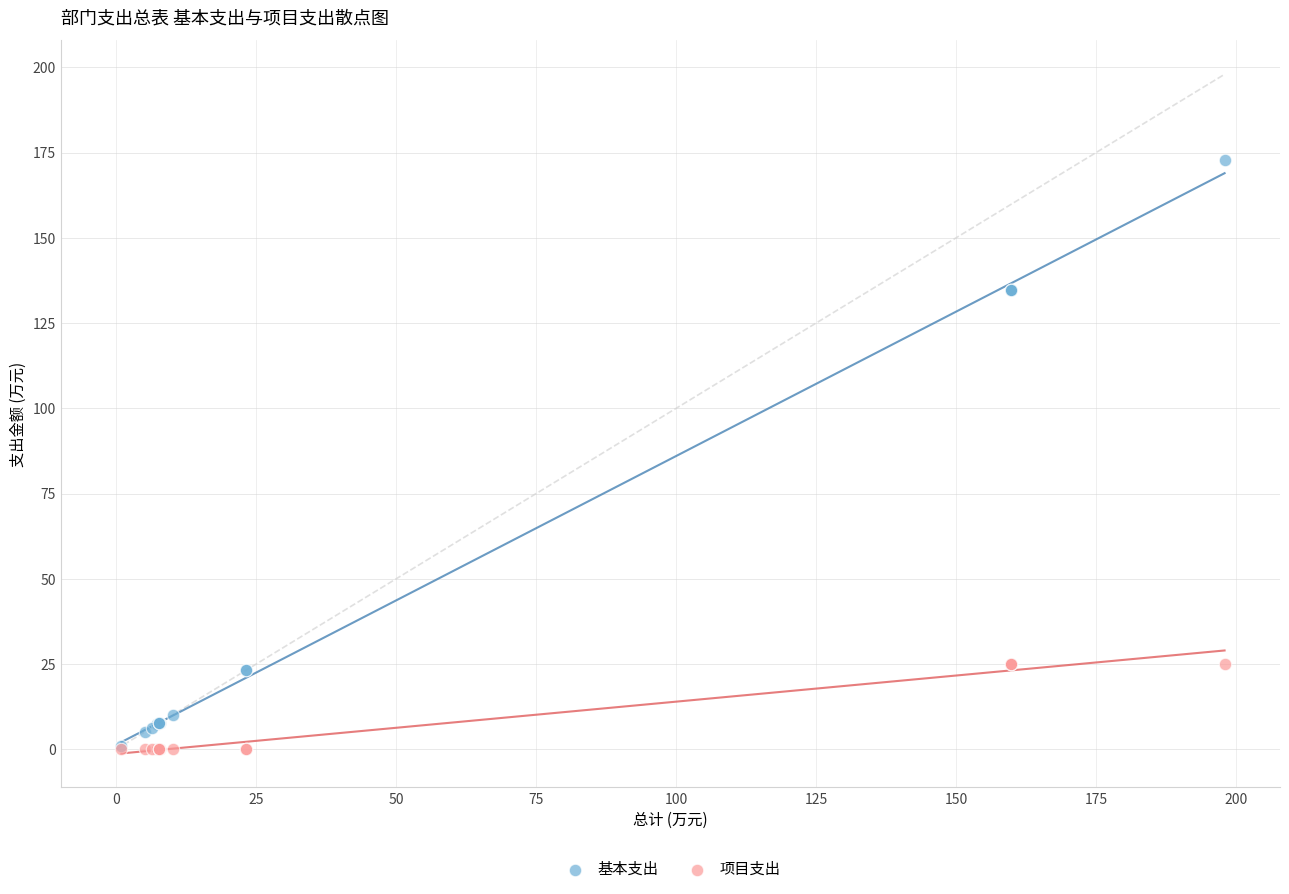

What are all the series names shown in the legend?

基本支出, 项目支出